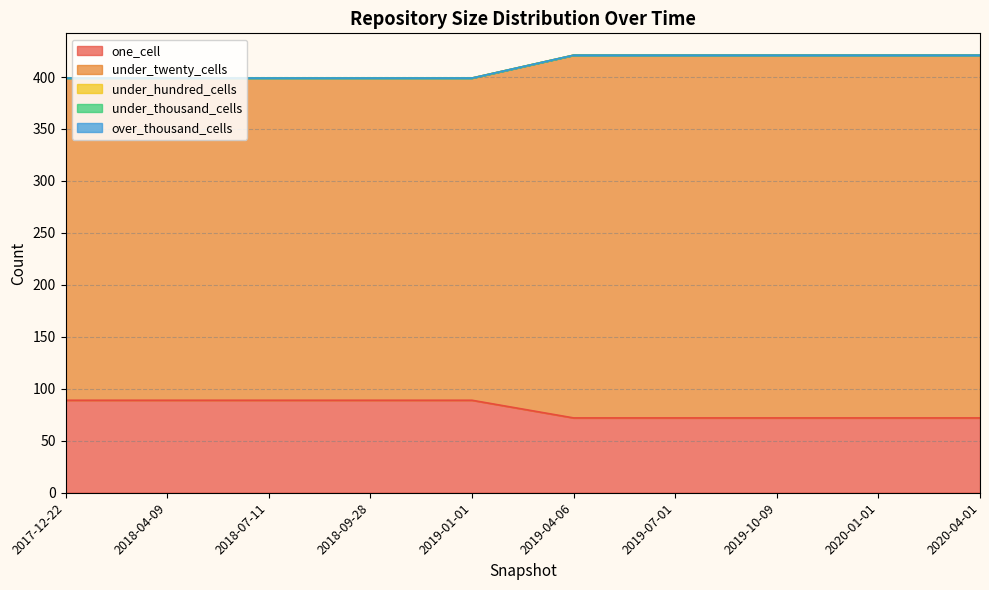

Which series has the widest spread of values?

under_twenty_cells